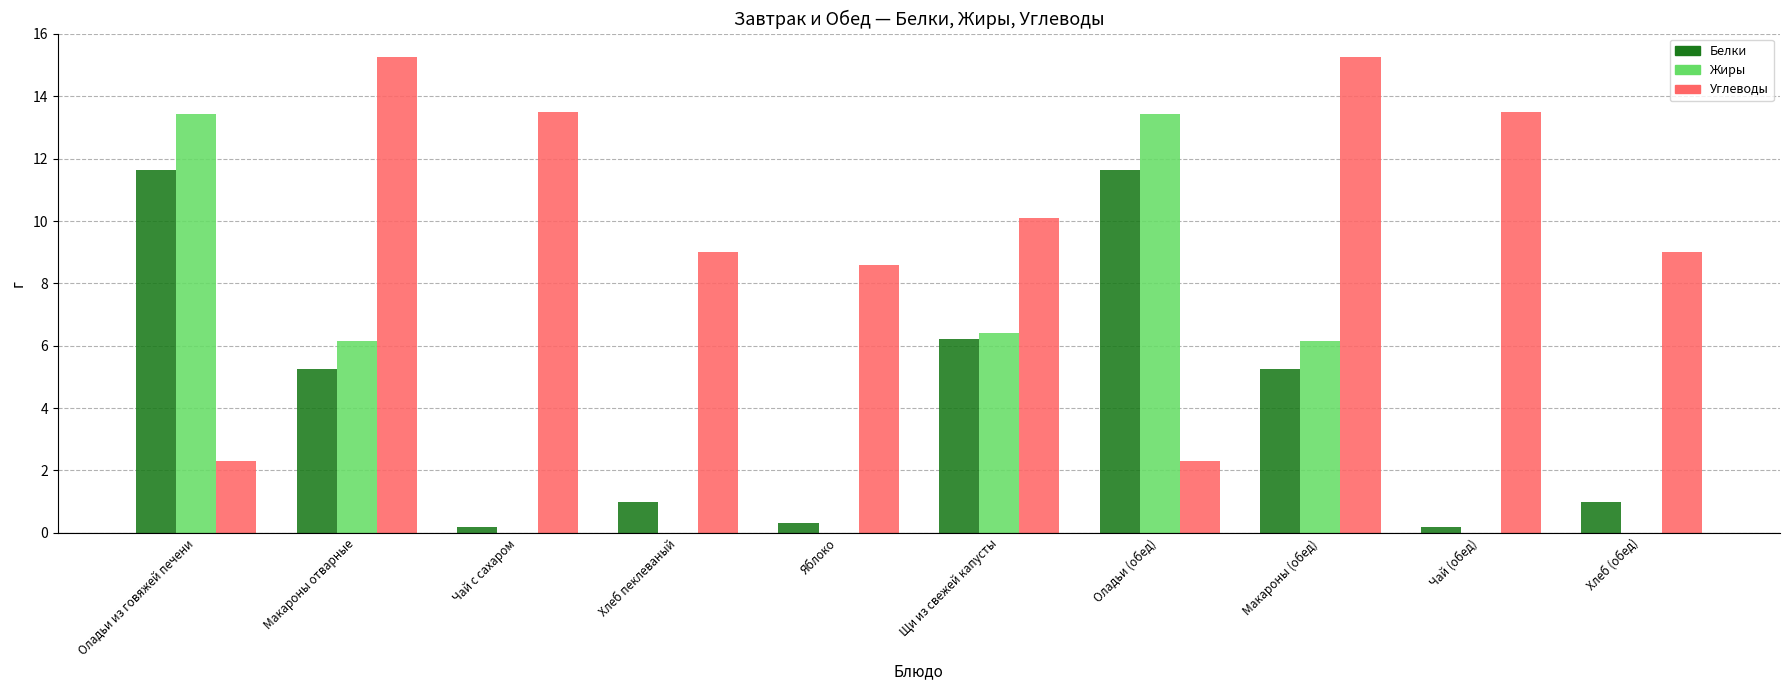

How many groups of bars are there?

10